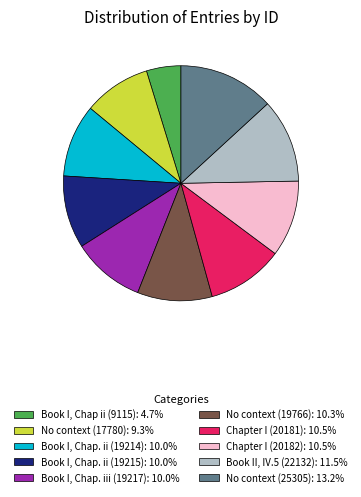

Is No context (25305): 13.2% the majority of the pie?

No